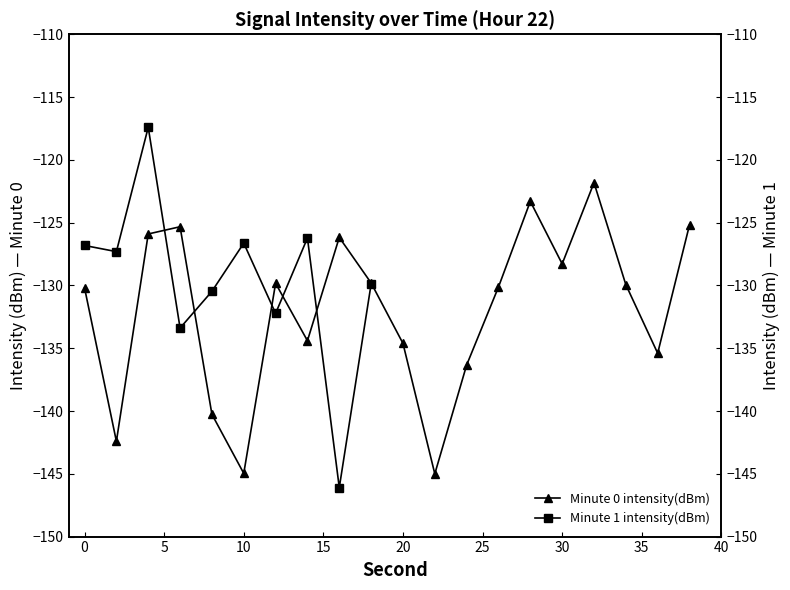

Rank the categories by value from highest to lowest.

32, 28, 38, 6, 4, 16, 30, 18, 12, 34, 26, 0, 14, 20, 36, 24, 8, 2, 10, 22